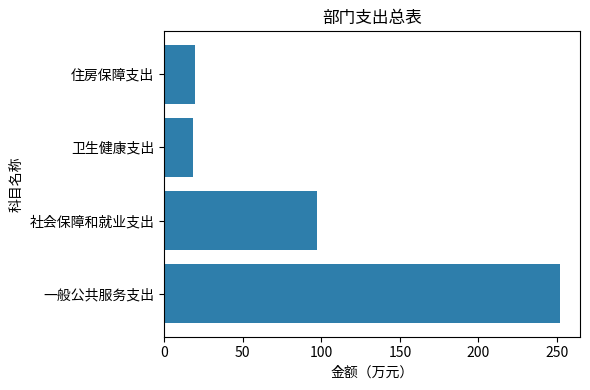

What is the change in value from 社会保障和就业支出 to 住房保障支出?

-78.0